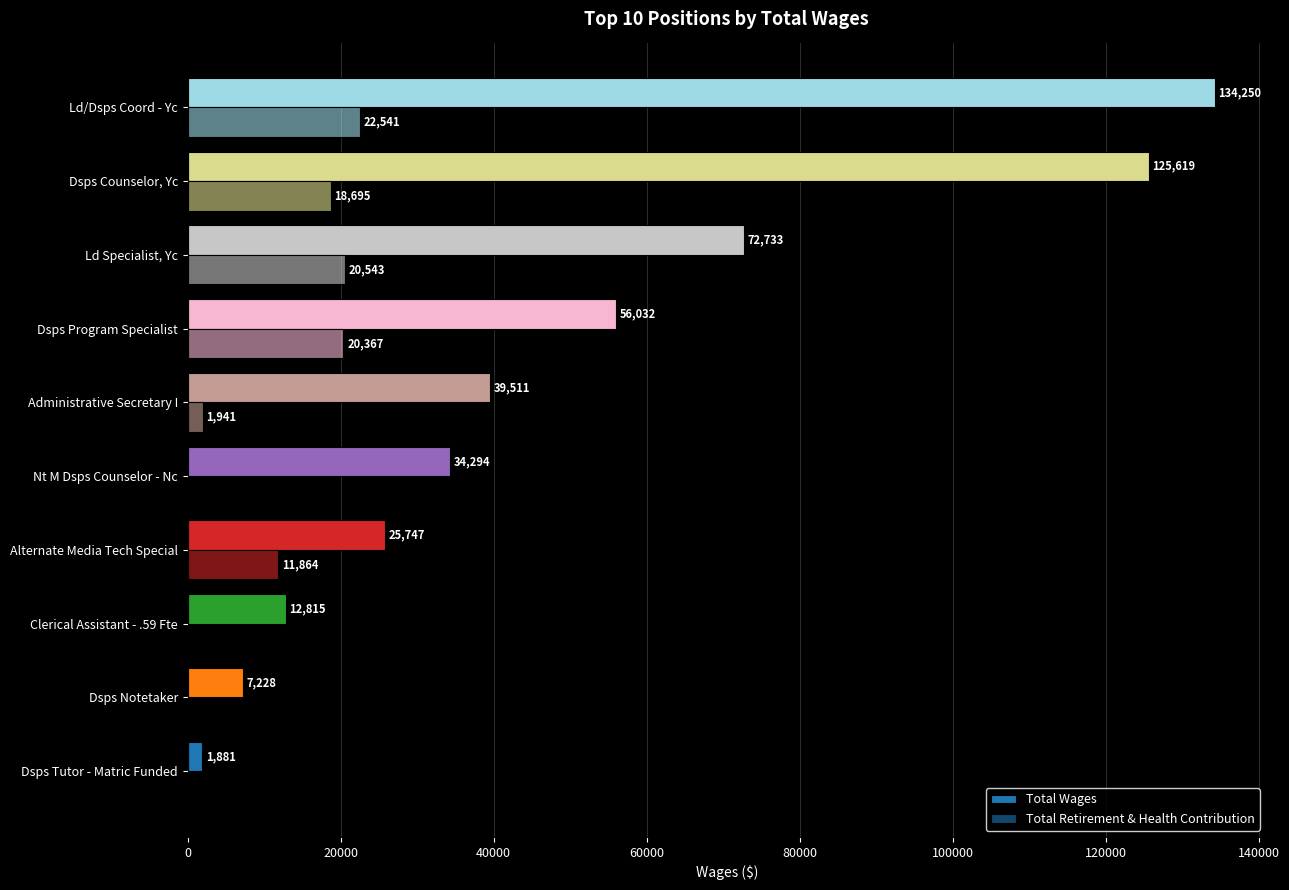

Reading right to left, what are all the values shown in this chart?

Total Wages: 134250	125619	72733	56032	39511	34294	25747	12815	7228	1881
Total Retirement & Health Contribution: 22541	18695	20543	20367	1941	0	11864	0	0	0